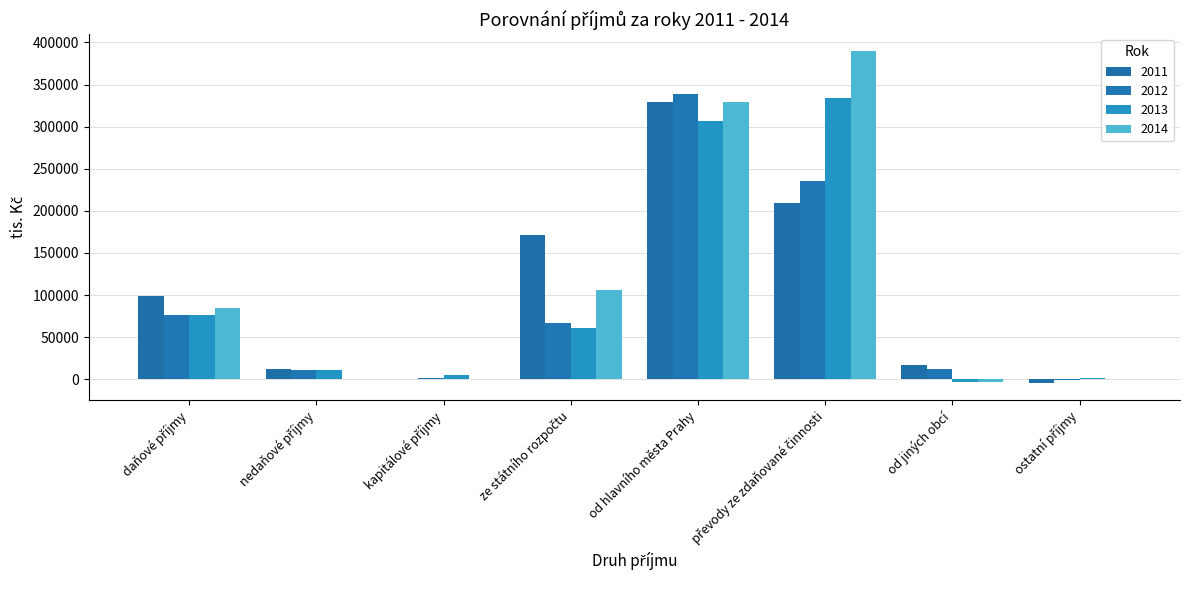

Is it true that 2014 equals 92954.5 at převody ze zdaňované činnosti?

False